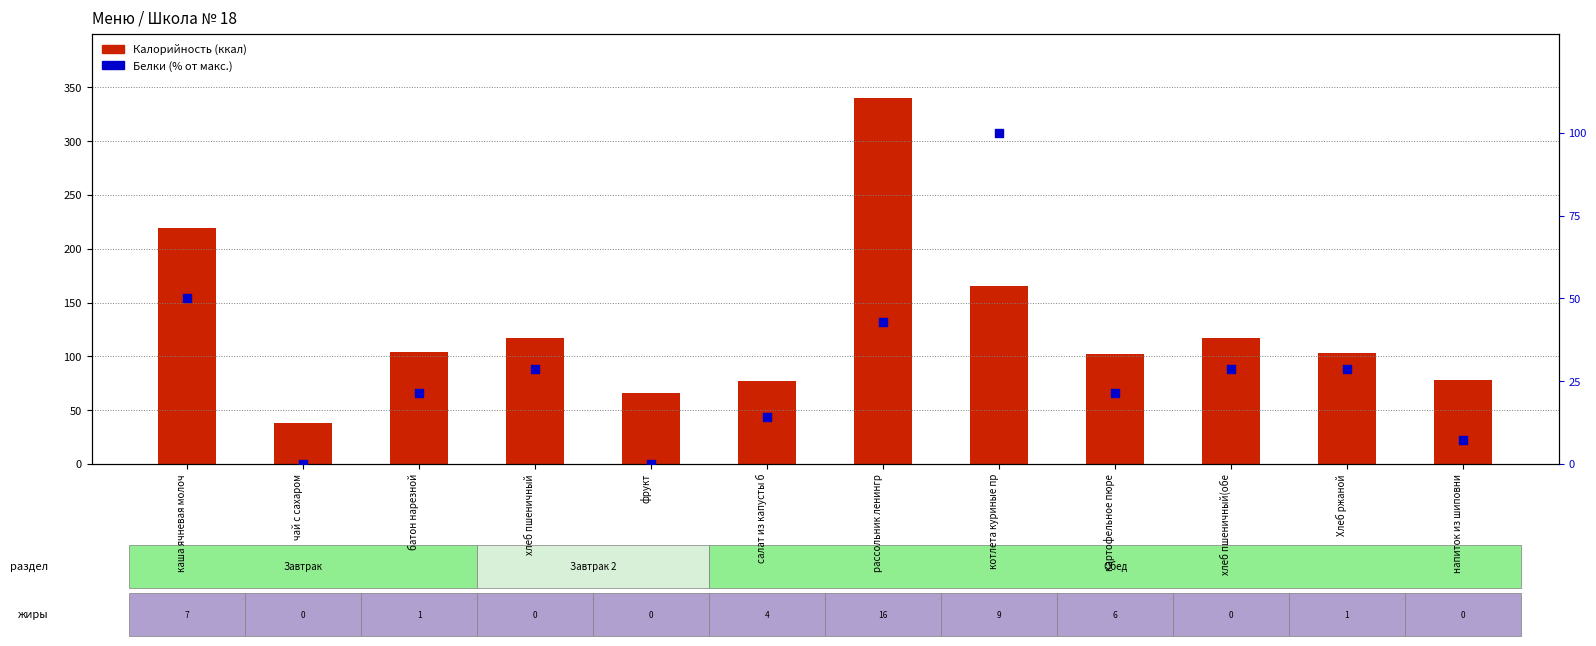

Is the value of Калорийность at картофельное пюре greater than the value of Белки (% от макс.) at батон нарезной?

Yes